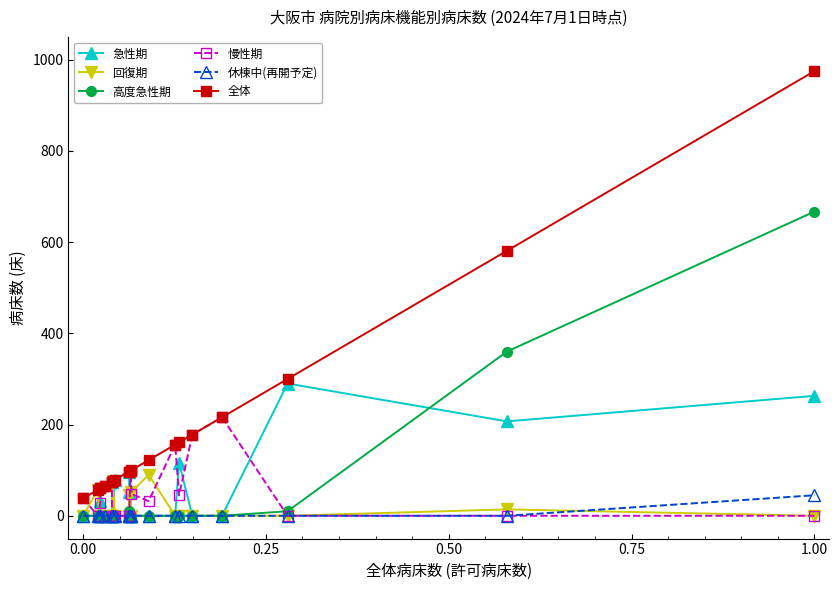

True or false: 高度急性期 has a value of -279 at 0.00.

False